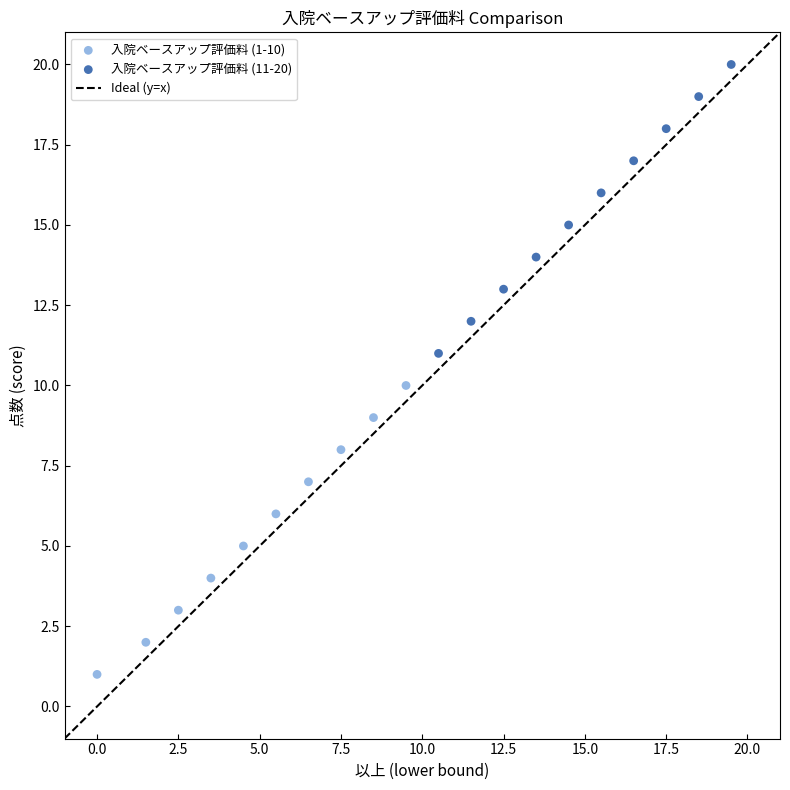

Which series reaches the minimum Y coordinate?

入院ベースアップ評価料 (1-10)